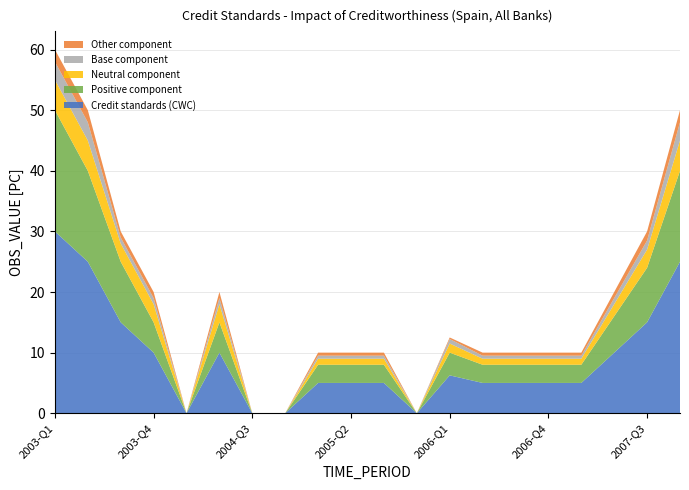

Reading right to left, list all the values displayed in this chart.

Credit standards (CWC): 25.0	15.0	10.0	5.0	5.0	5.0	5.0	6.2	0.0	5.0	5.0	5.0	0.0	0.0	10.0	0.0	10.0	15.0	25.0	30.0
Positive component: 15.0	9.0	6.0	3.0	3.0	3.0	3.0	3.8	0.0	3.0	3.0	3.0	0.0	0.0	5.0	0.0	5.0	10.0	15.0	20.0
Neutral component: 5.0	3.0	2.0	1.0	1.0	1.0	1.0	1.5	0.0	1.0	1.0	1.0	0.0	0.0	3.0	0.0	3.0	3.0	5.0	5.0
Base component: 3.0	1.5	1.0	0.5	0.5	0.5	0.5	0.8	0.0	0.5	0.5	0.5	0.0	0.0	1.0	0.0	1.0	1.0	3.0	3.0
Other component: 2.0	1.5	1.0	0.5	0.5	0.5	0.5	0.2	0.0	0.5	0.5	0.5	0.0	0.0	1.0	0.0	1.0	1.0	2.0	2.0